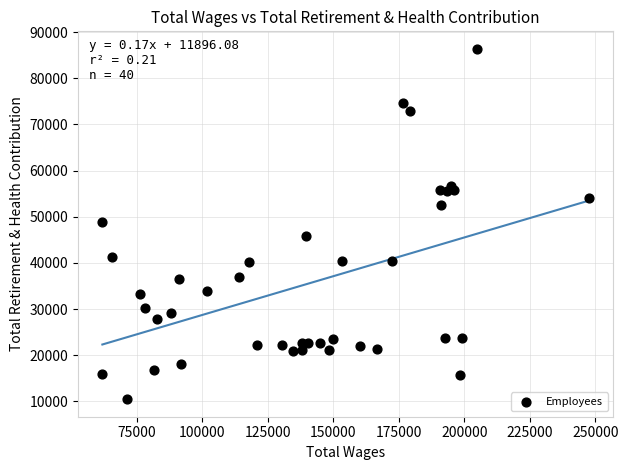

What is the range of Y values (max minus min)?

75921